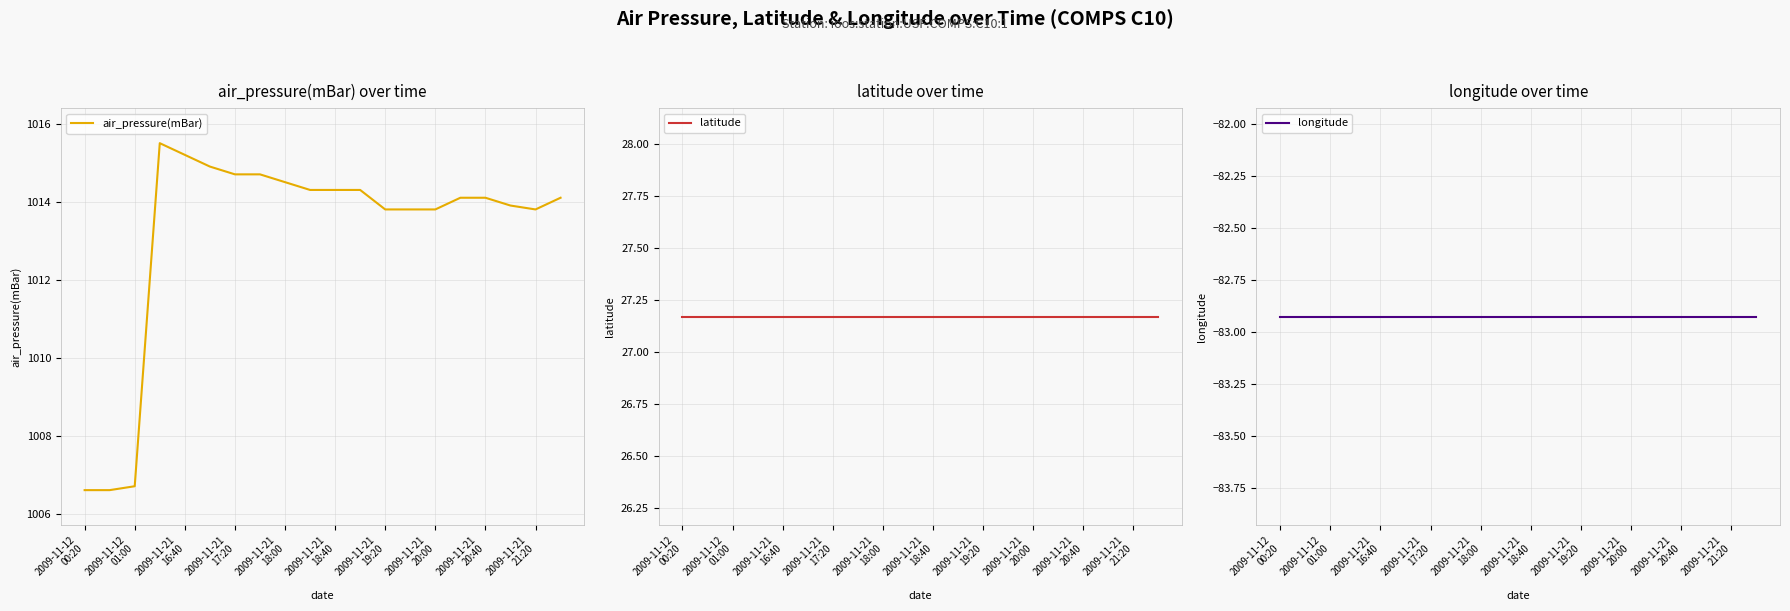

Which series has the largest range (max minus min)?

air_pressure(mBar)